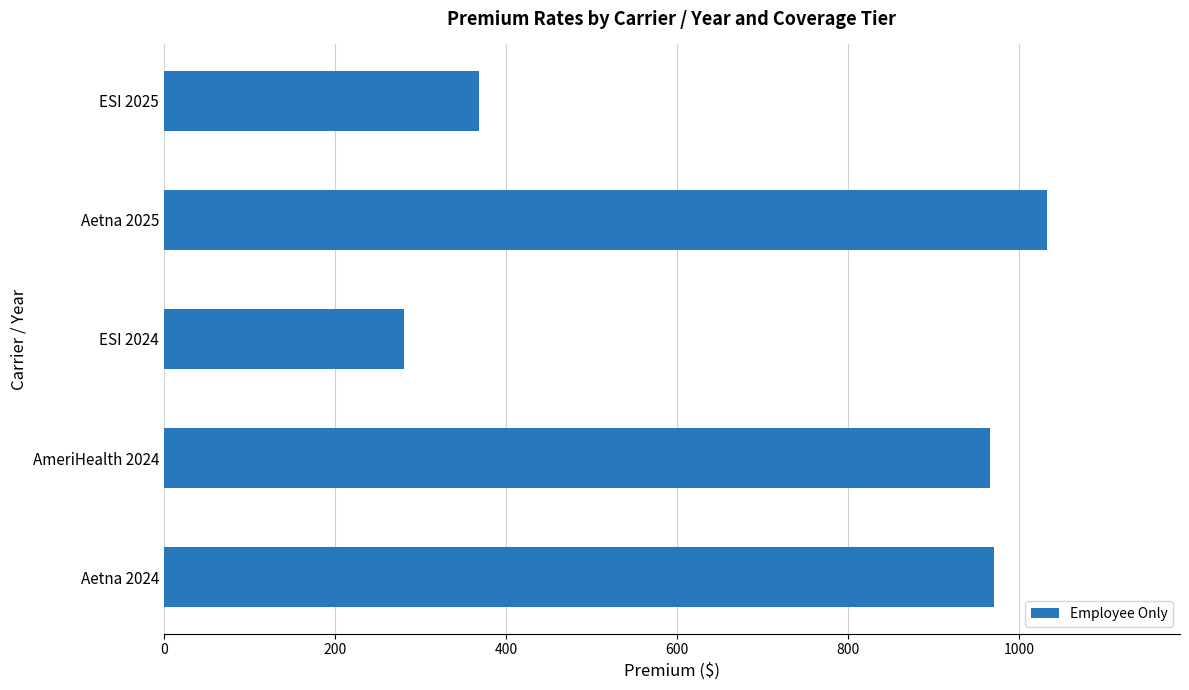

The chart shows a value of 473 at Aetna 2025. True or false?

False